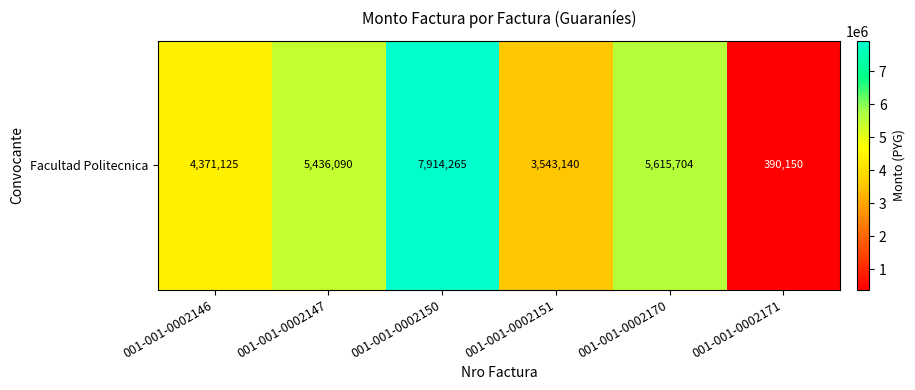

List the labels in order of value, smallest first.

001-001-0002171, 001-001-0002151, 001-001-0002146, 001-001-0002147, 001-001-0002170, 001-001-0002150